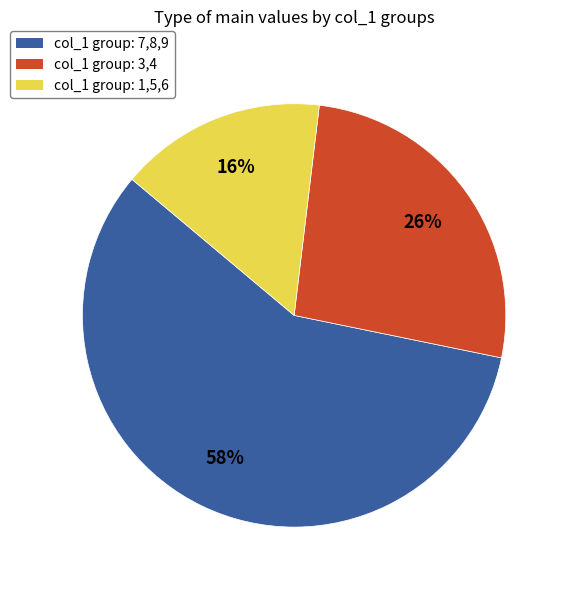

To the nearest percent, what is the difference between the largest and smallest slice percentages?

42%